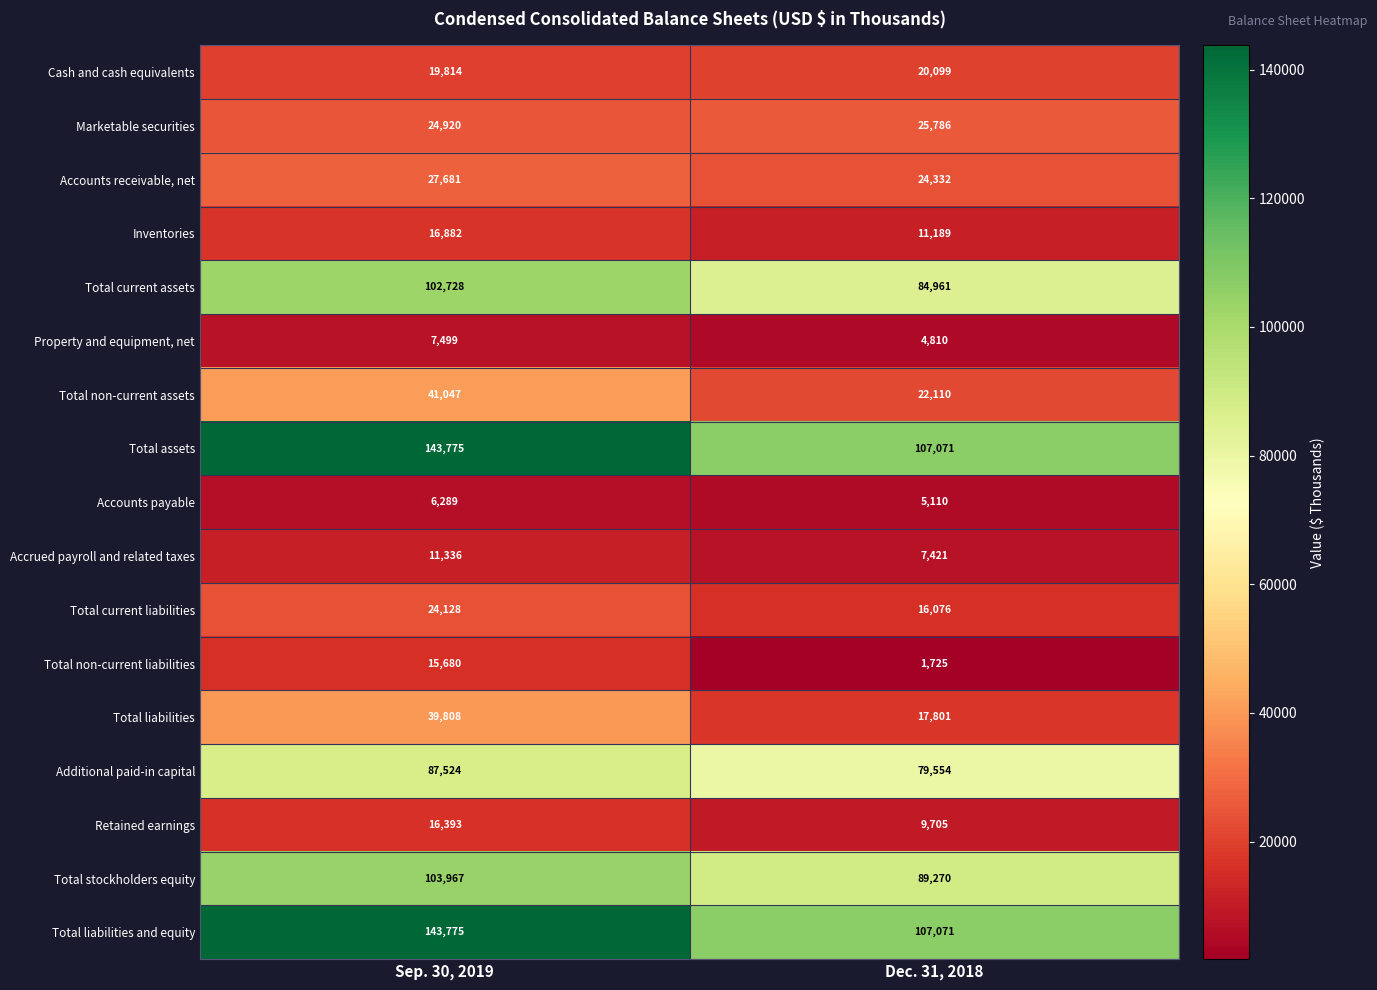

True or false: Additional paid-in capital has a value of 32399 at Sep. 30, 2019.

False